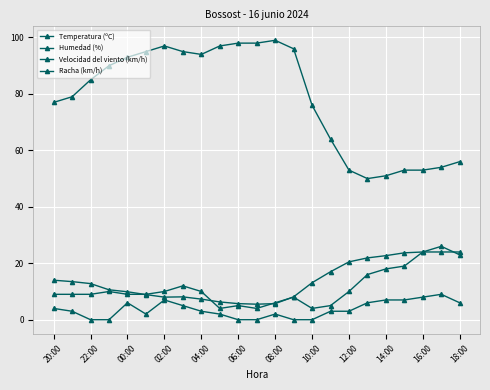

Is this an area chart (filled region under the line)?

No